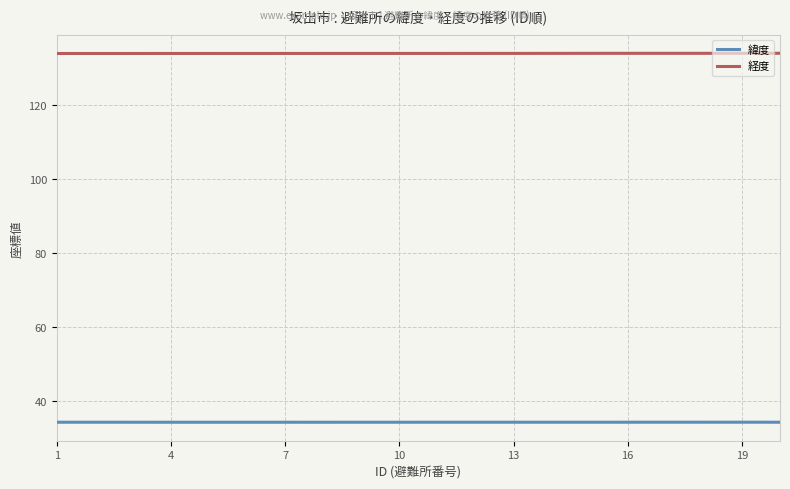

At which label is 緯度 closest to 34?

6